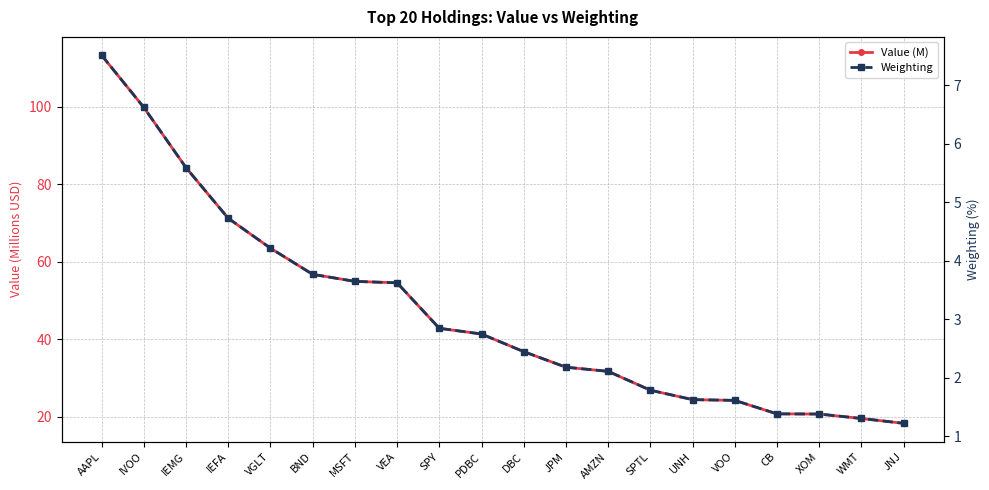

What is the sum of the Weighting values at UNH and SPTL?

3.4